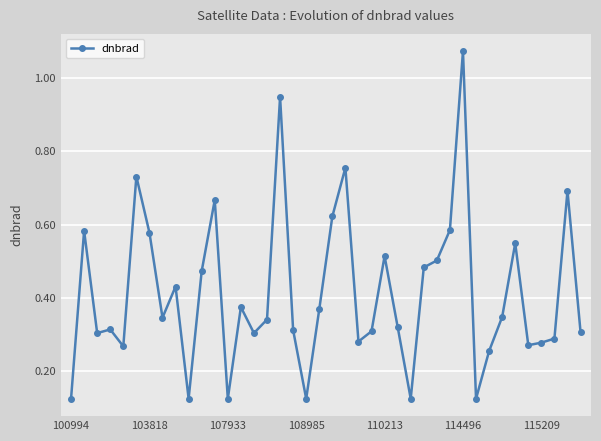

True or false: there are more than 0 points higher than both neighbors.

True